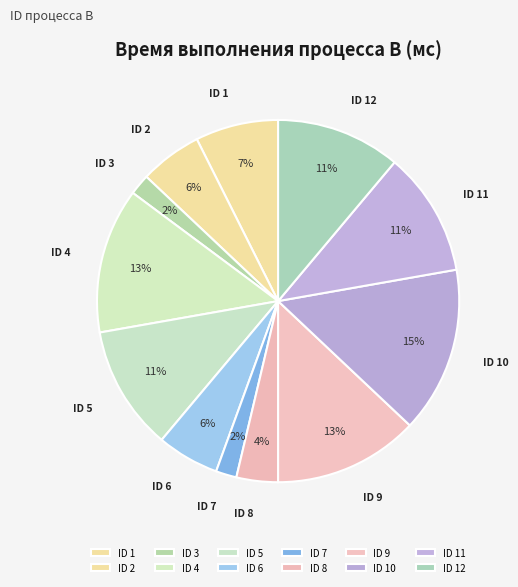

How many segments does this pie chart have?

12